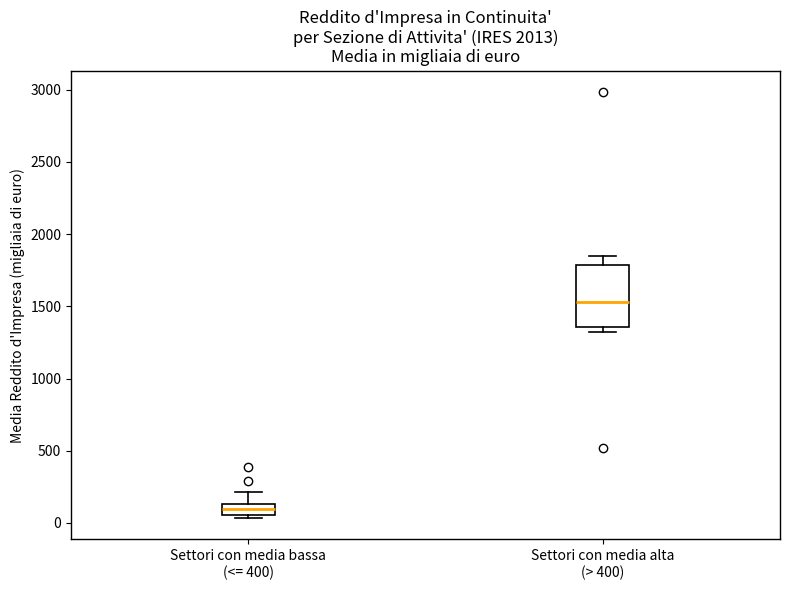

Where is the upper edge of the box for Settori con media alta (> 400) on the y-axis? The values are not printed on the chart, so give them approximately, as read against the axis.

1800